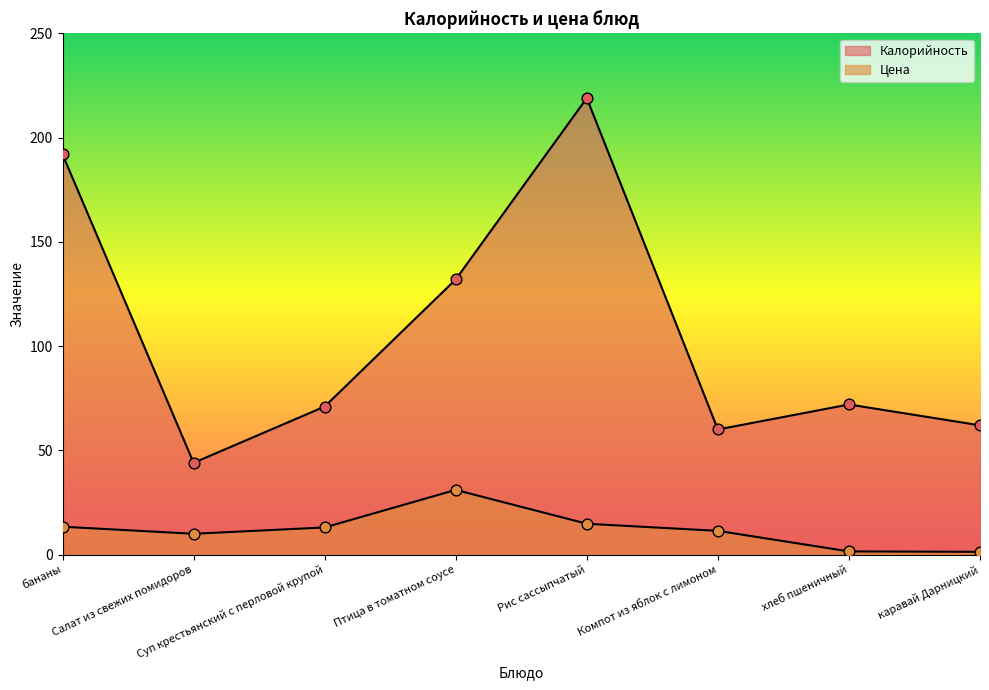

What is the total value across all series at Птица в томатном соусе?

163.0